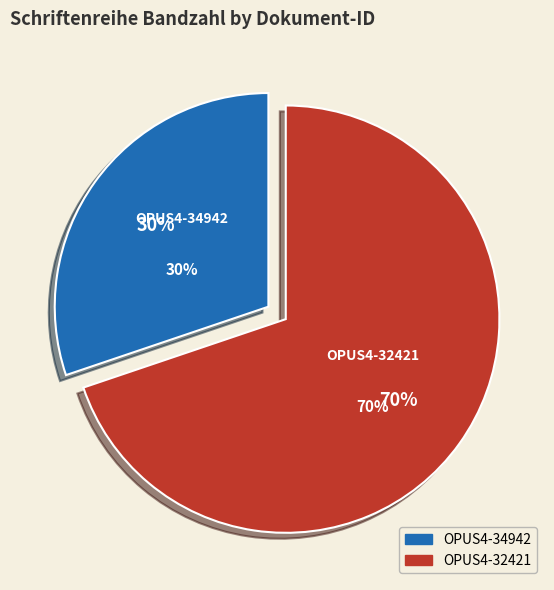

To the nearest percent, what percentage of the pie is OPUS4-34942?

30%